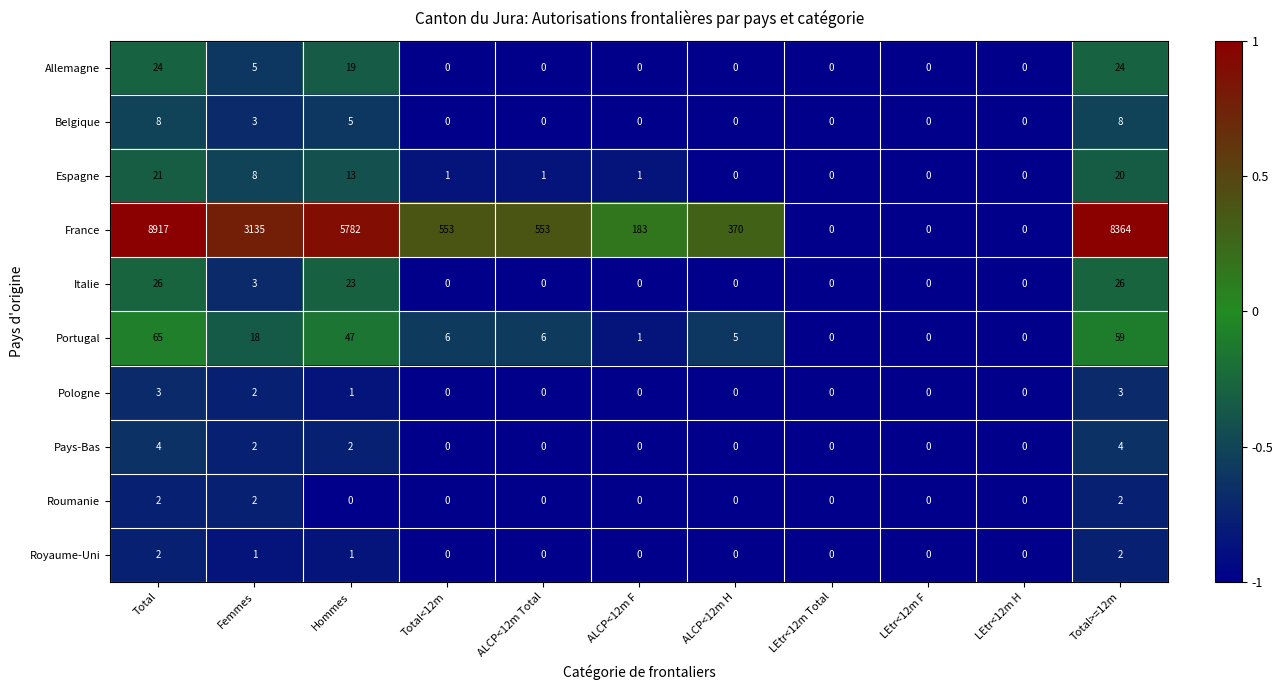

The value of France at Hommes is 5782. True or false?

True